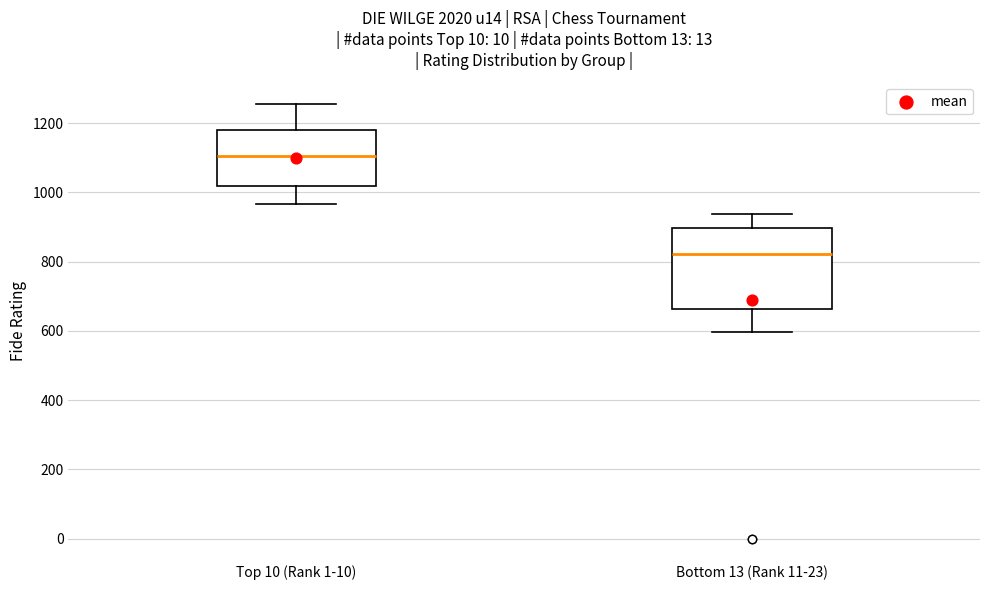

Which box has the lowest median line?

Bottom 13 (Rank 11-23)